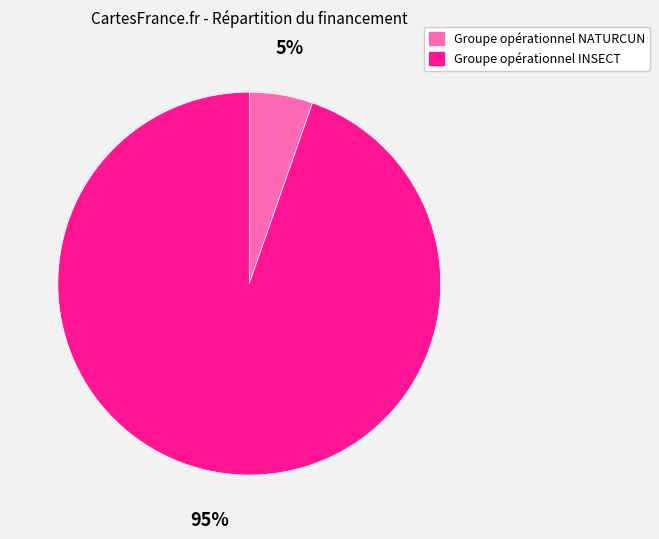

True or false: Groupe opérationnel NATURCUN accounts for 1% of the total.

False